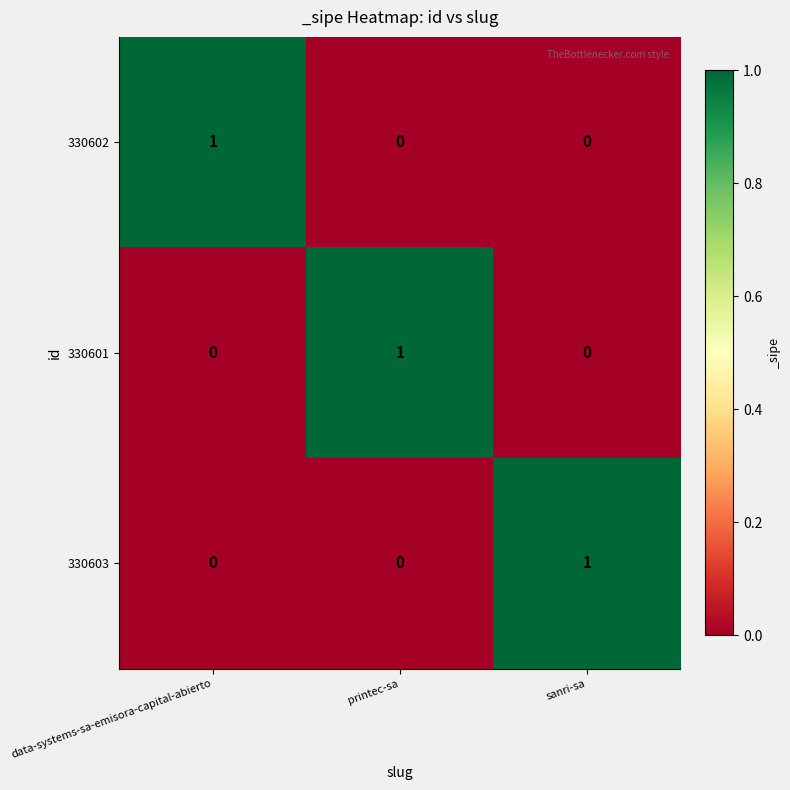

The 330603 series shows 1 at printec-sa. True or false?

False